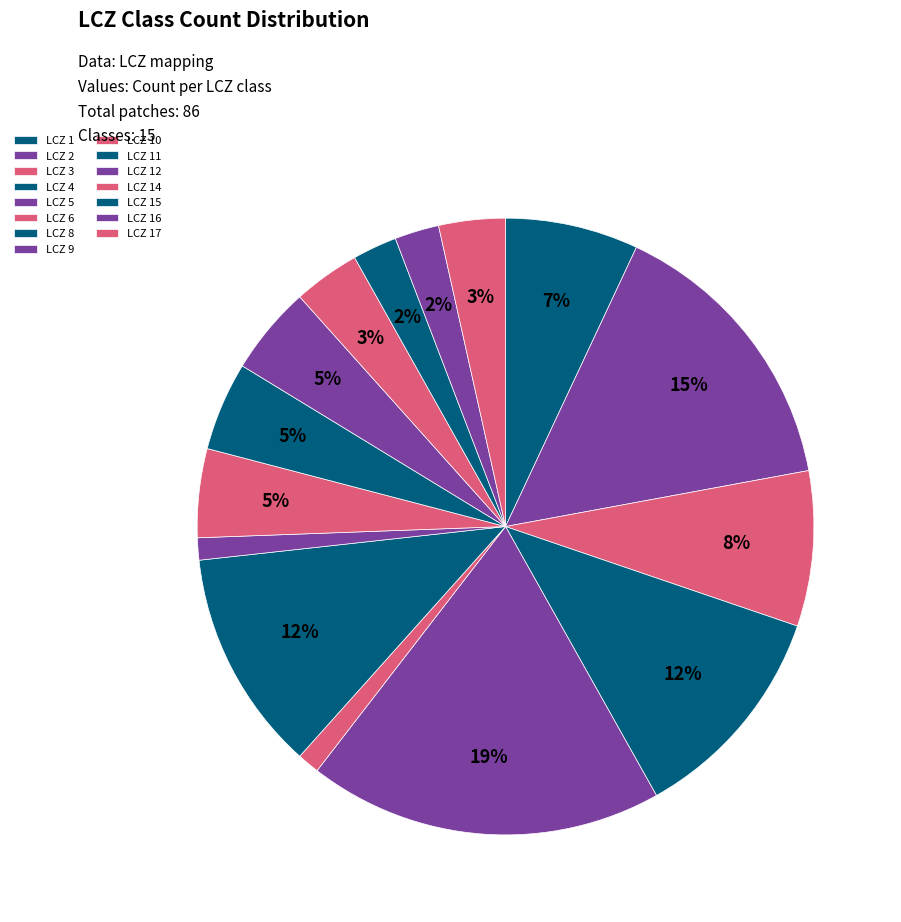

To the nearest percent, what is the difference between the LCZ 10 and LCZ 3 slice percentages?

3%